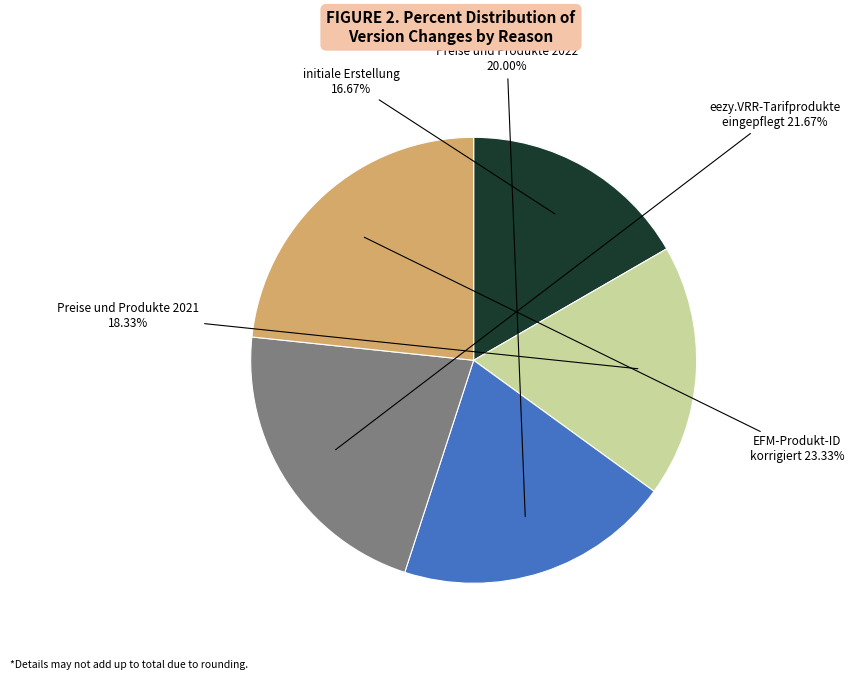

The Preise und Produkte 2021 slice represents 6% of the pie. True or false?

False